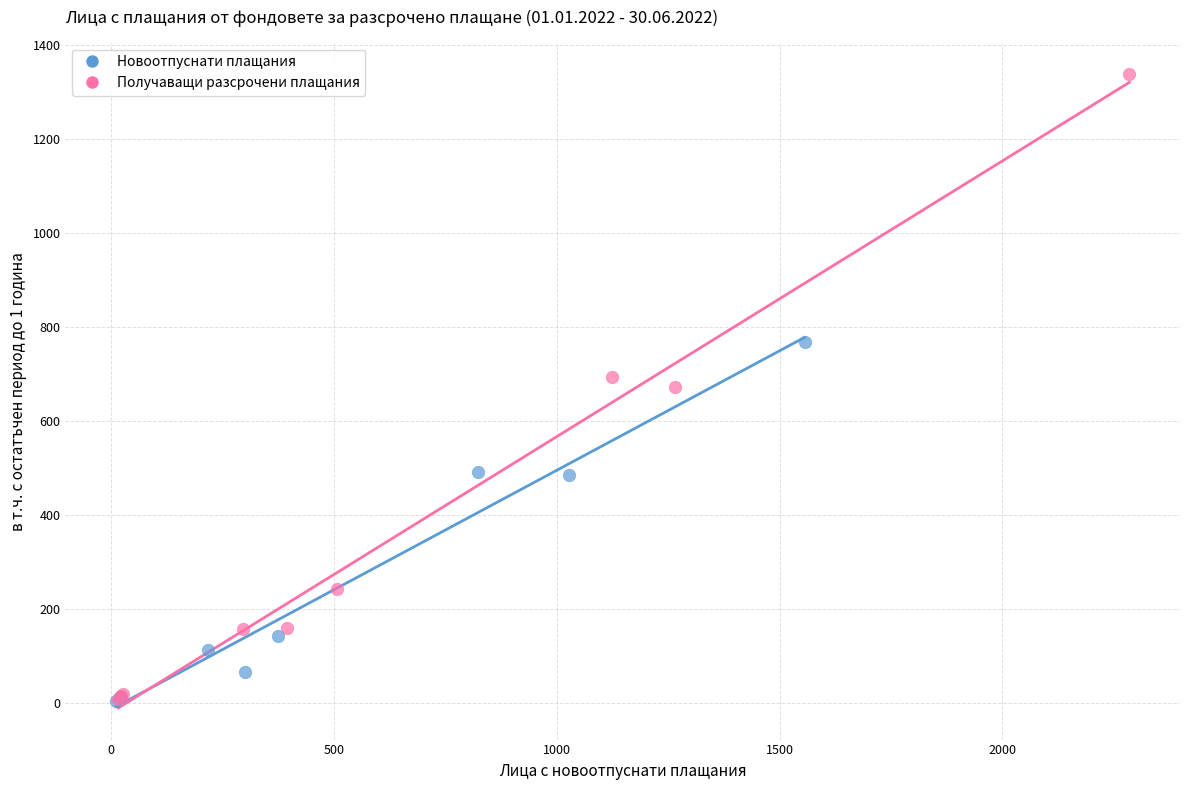

Which series reaches the maximum Y coordinate?

Получаващи разсрочени плащания